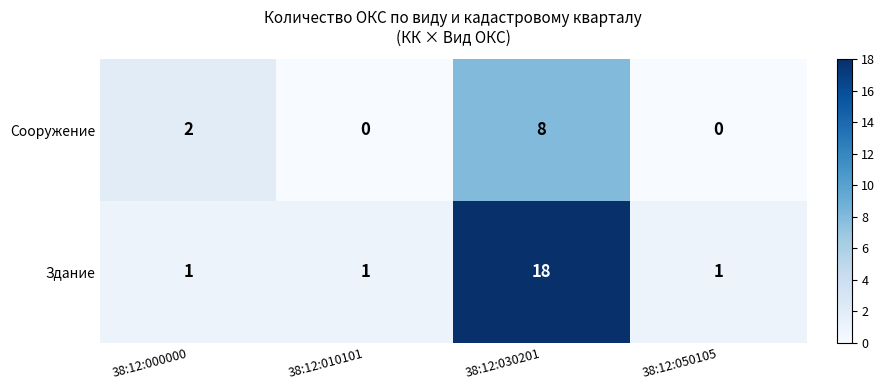

What is the greatest value displayed?

18